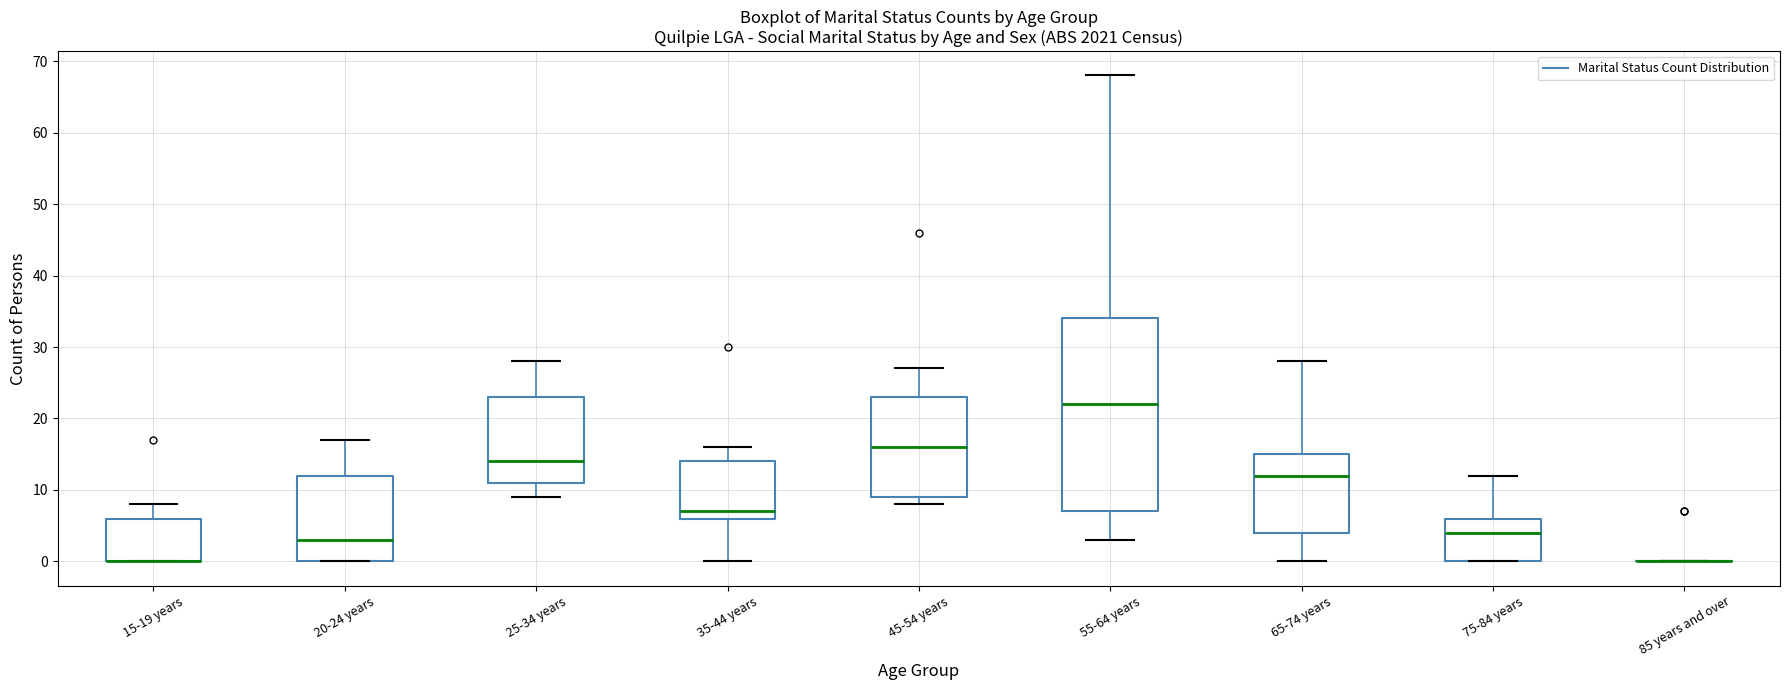

Which box is the tallest, from its lower edge to its upper edge?

55-64 years